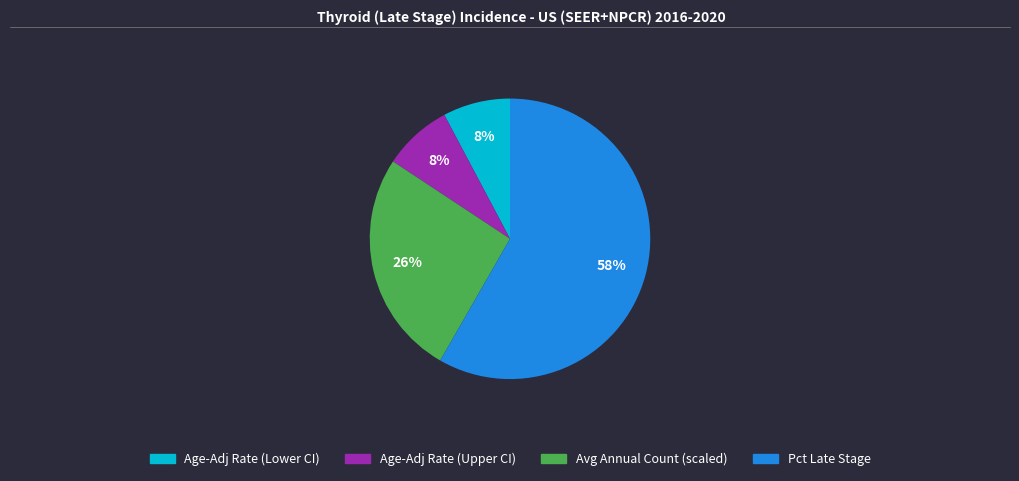

Is there a majority slice in this chart?

Yes